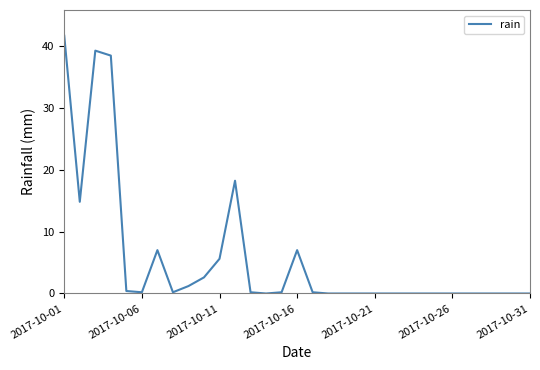

What is the greatest value displayed?

41.6